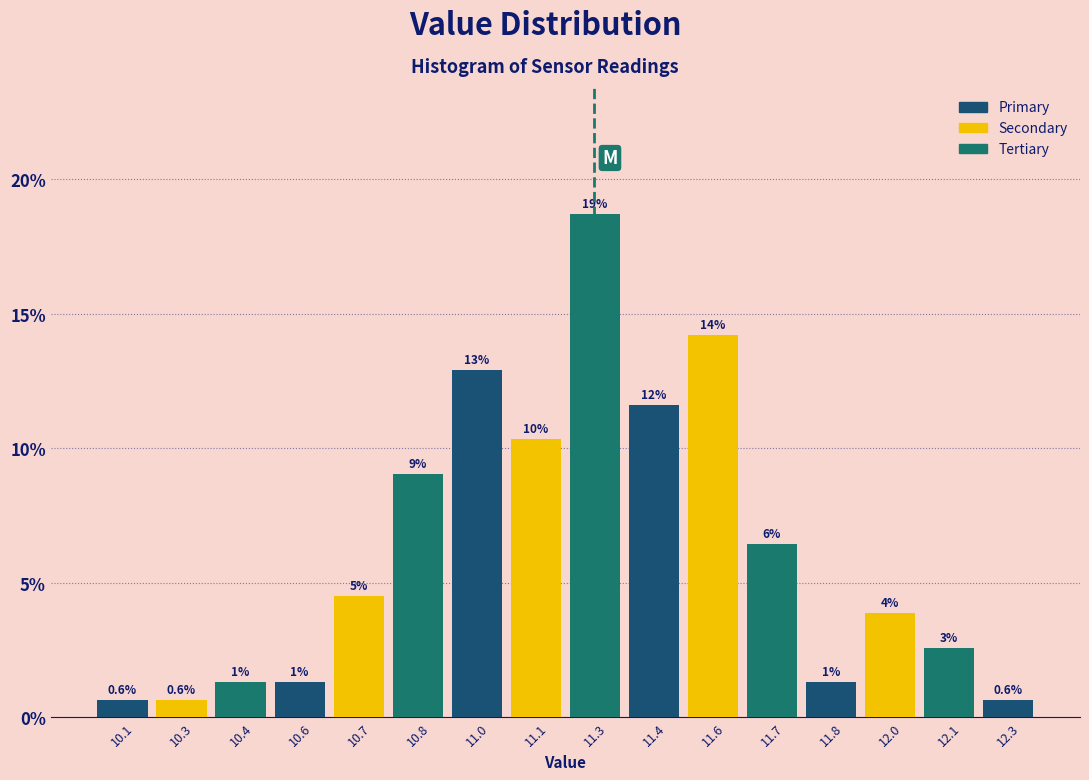

How many bars are there in total?

16